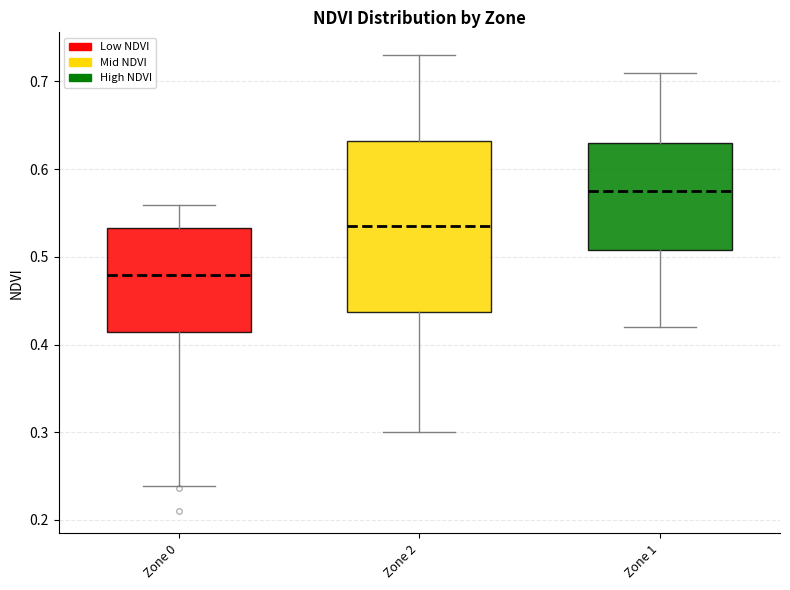

Which box's median line is the lowest?

Zone 0